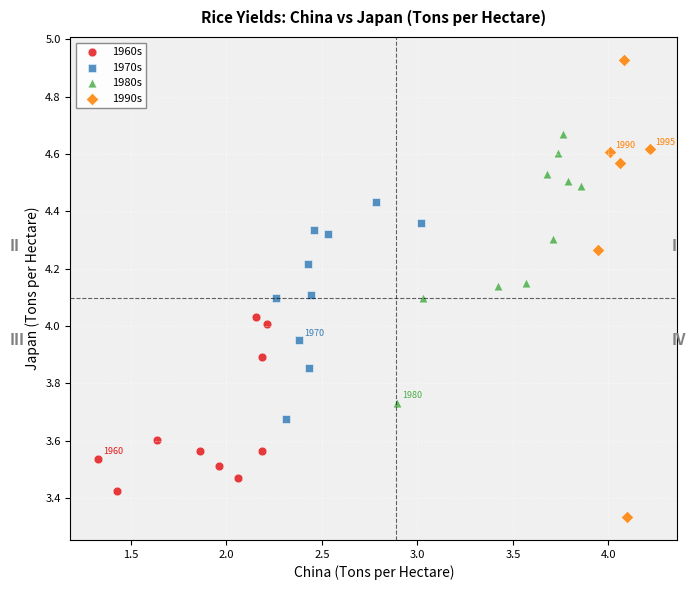

Which series contains the highest Y value?

1990s